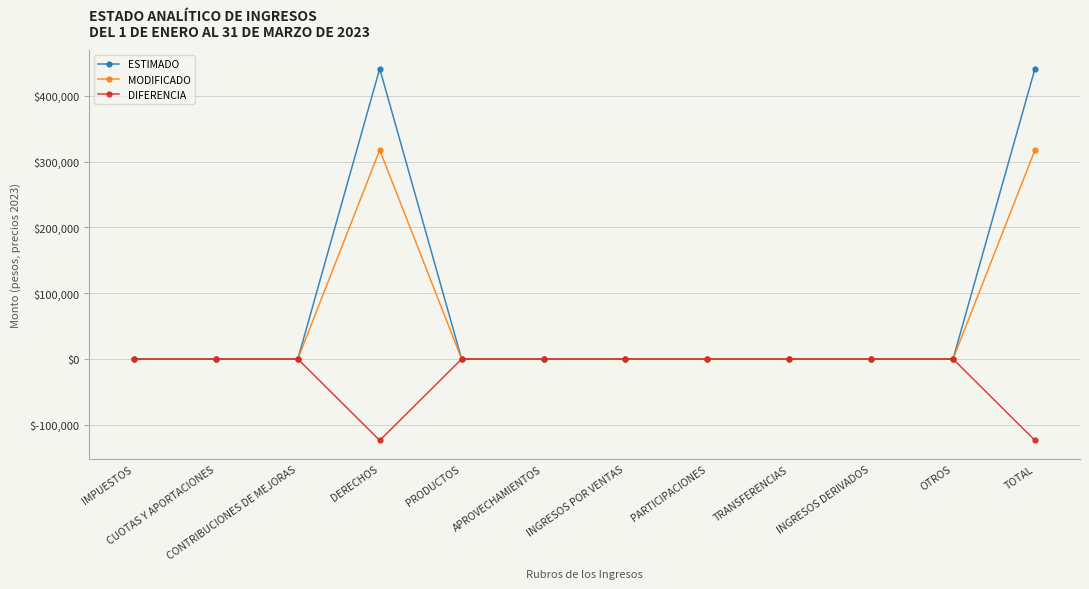

Is it true that DIFERENCIA equals 0 at APROVECHAMIENTOS?

True